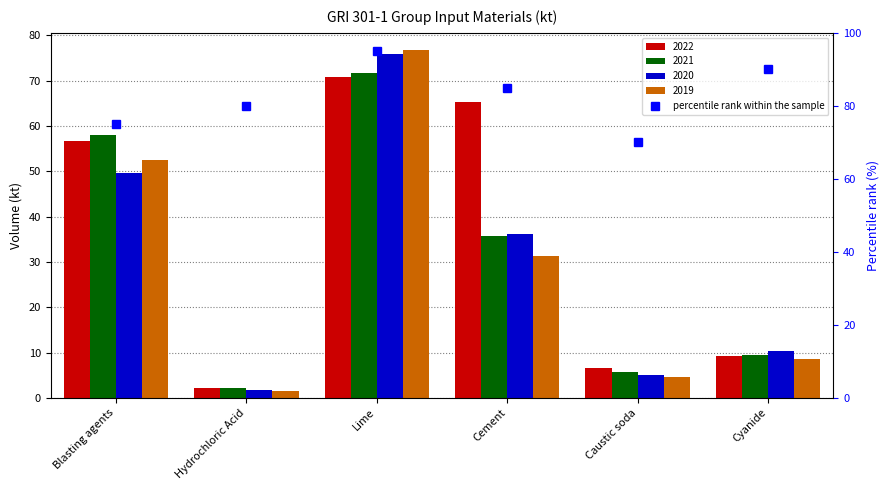

How many series are shown in this chart?

4